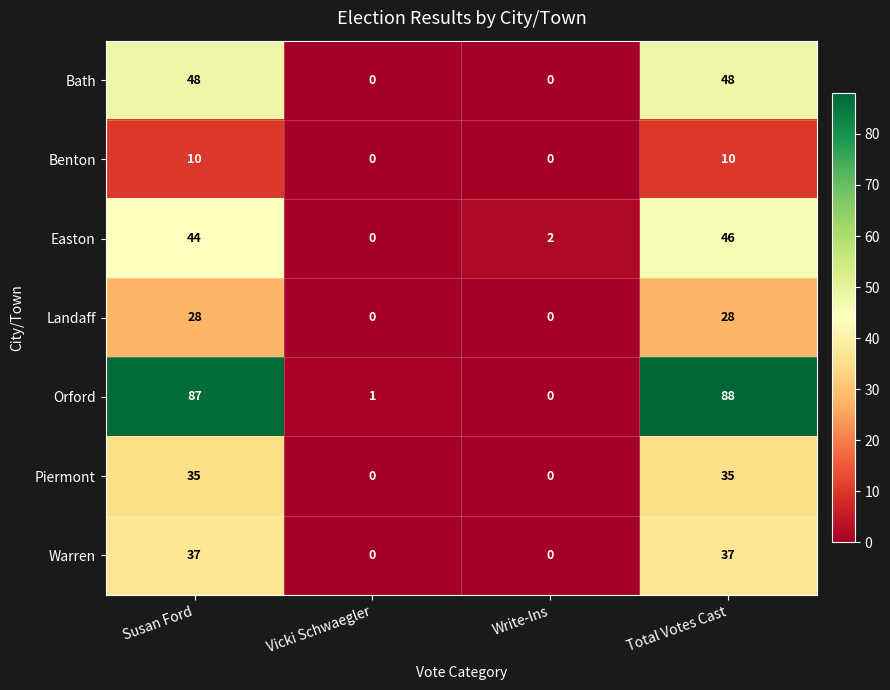

Which series has the largest total across all categories?

Orford